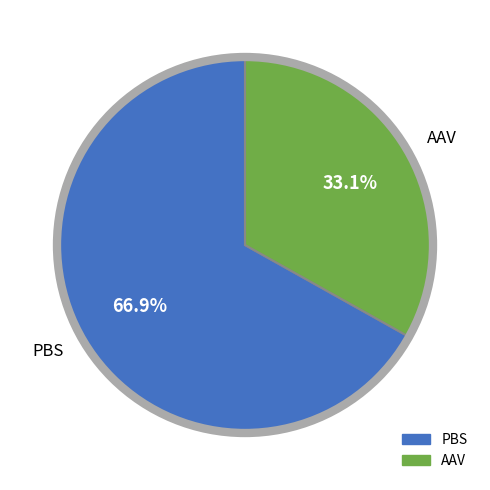

Between PBS and AAV, which is larger?

PBS